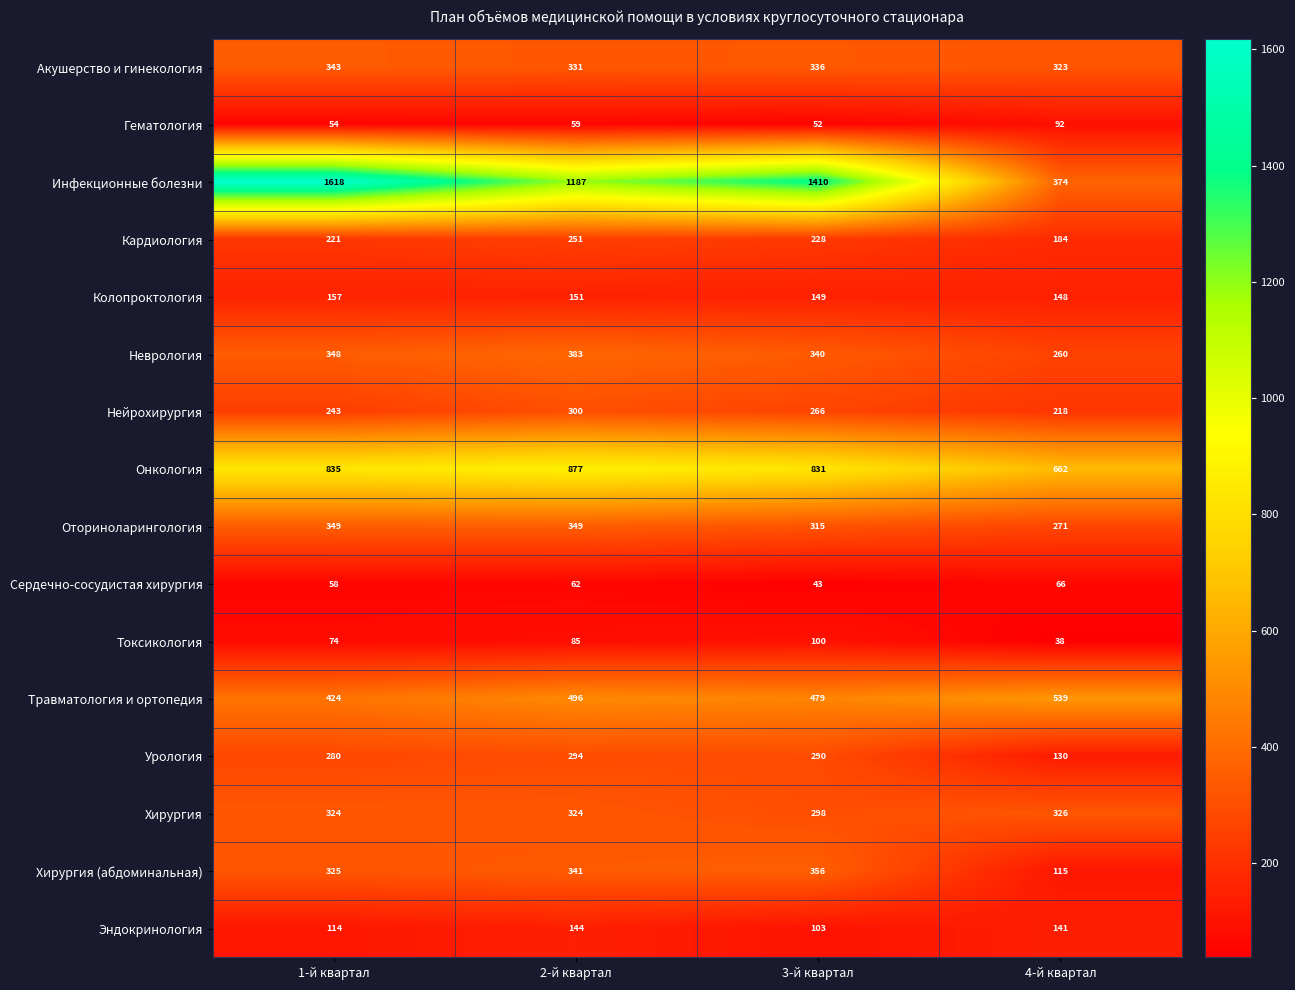

Which category has the highest value across all series?

1-й квартал